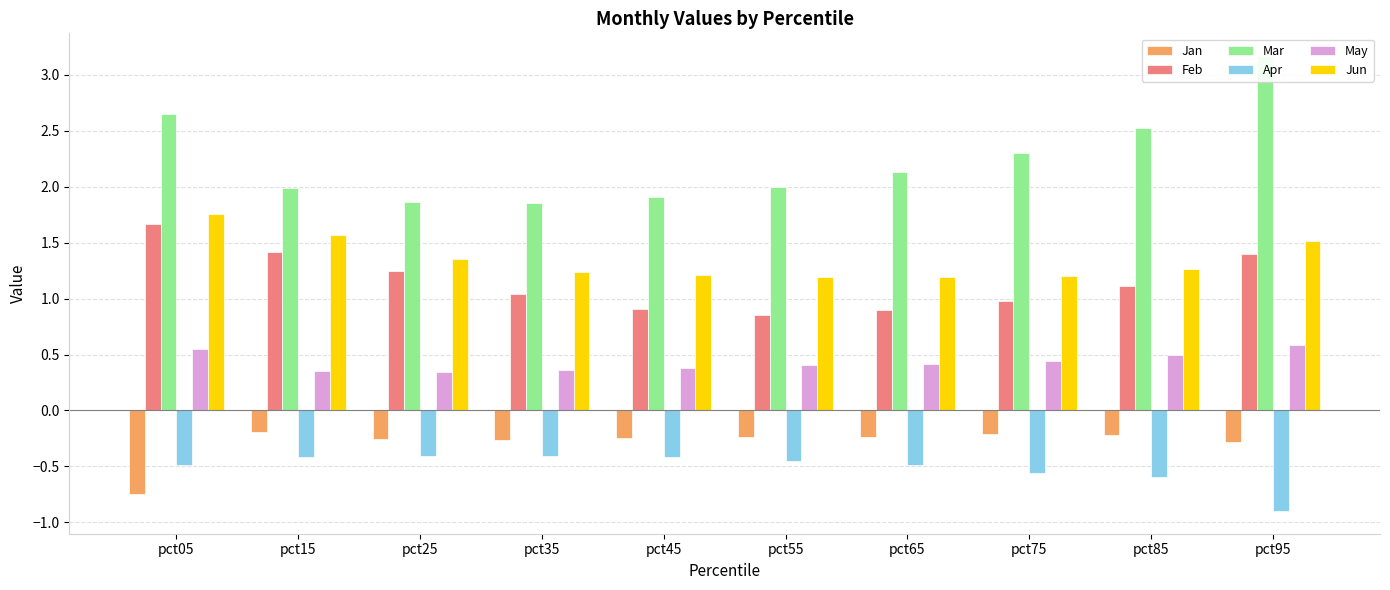

Does the chart contain any negative values?

Yes